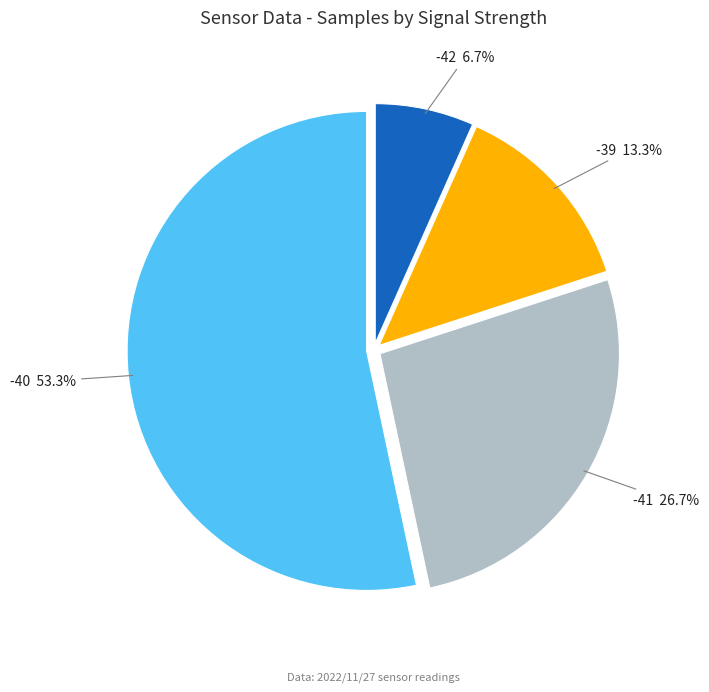

What percentage do -41 and -39 together represent?

40.0%